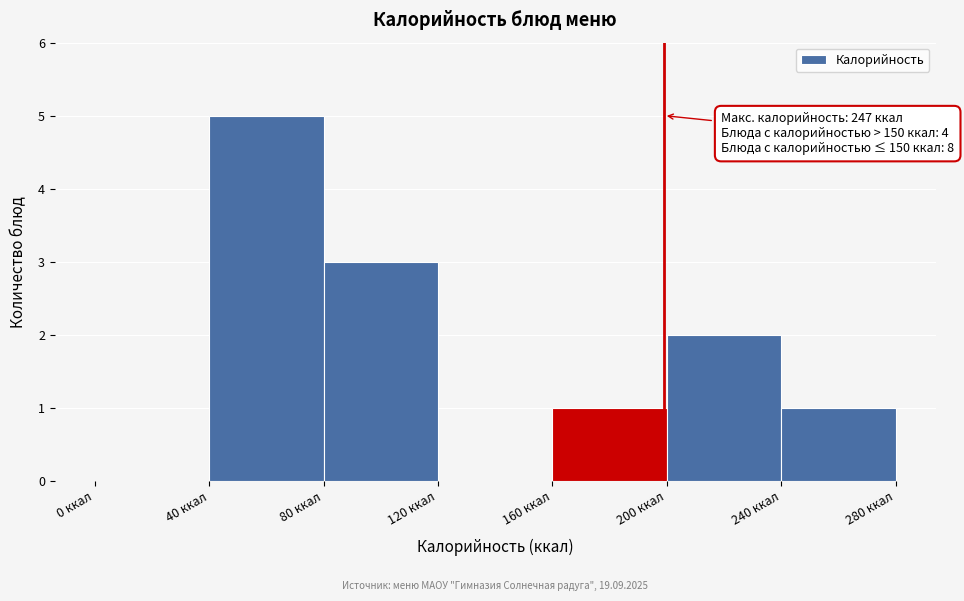

Over which range of the x-axis is the bar tallest?

40 to 80